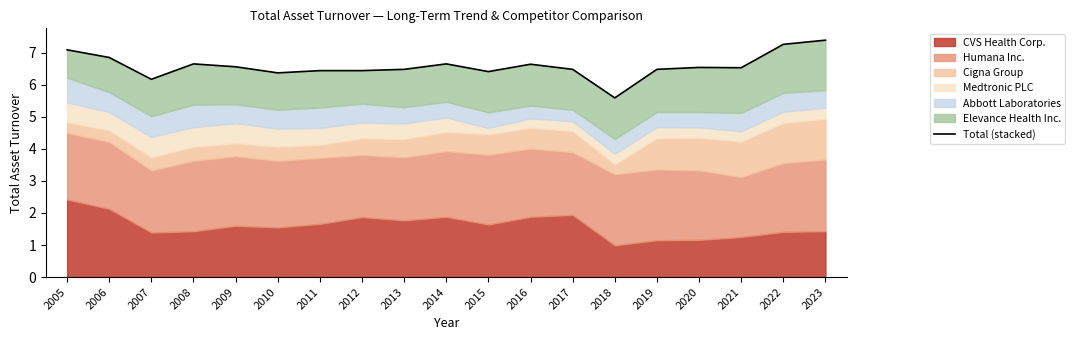

Reading left to right, extract all data points from this chart.

2005=7.1	2006=6.9	2007=6.2	2008=6.7	2009=6.6	2010=6.4	2011=6.4	2012=6.4	2013=6.5	2014=6.6	2015=6.4	2016=6.6	2017=6.5	2018=5.6	2019=6.5	2020=6.5	2021=6.5	2022=7.3	2023=7.4